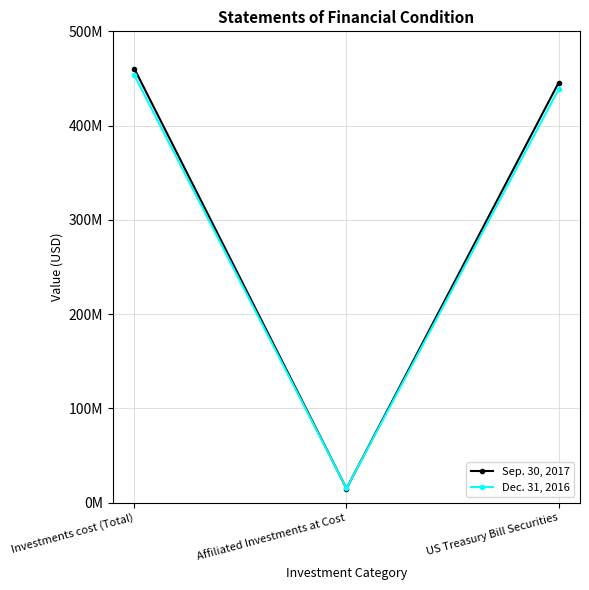

What are all the series names shown in the legend?

Sep. 30, 2017, Dec. 31, 2016